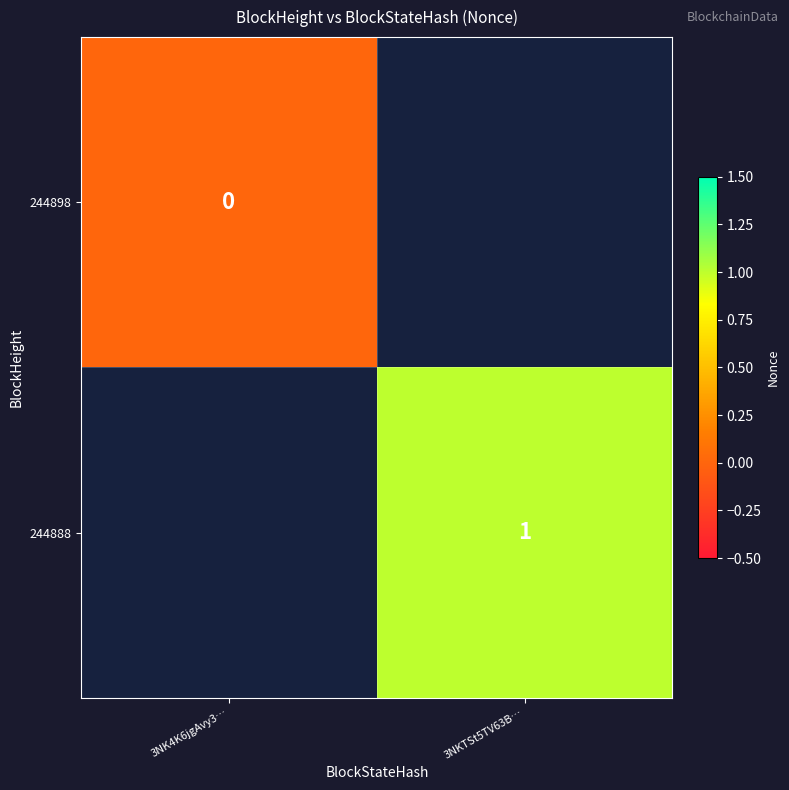

The 244888 series shows 2 at 3NKTSt5TV63B…. True or false?

False